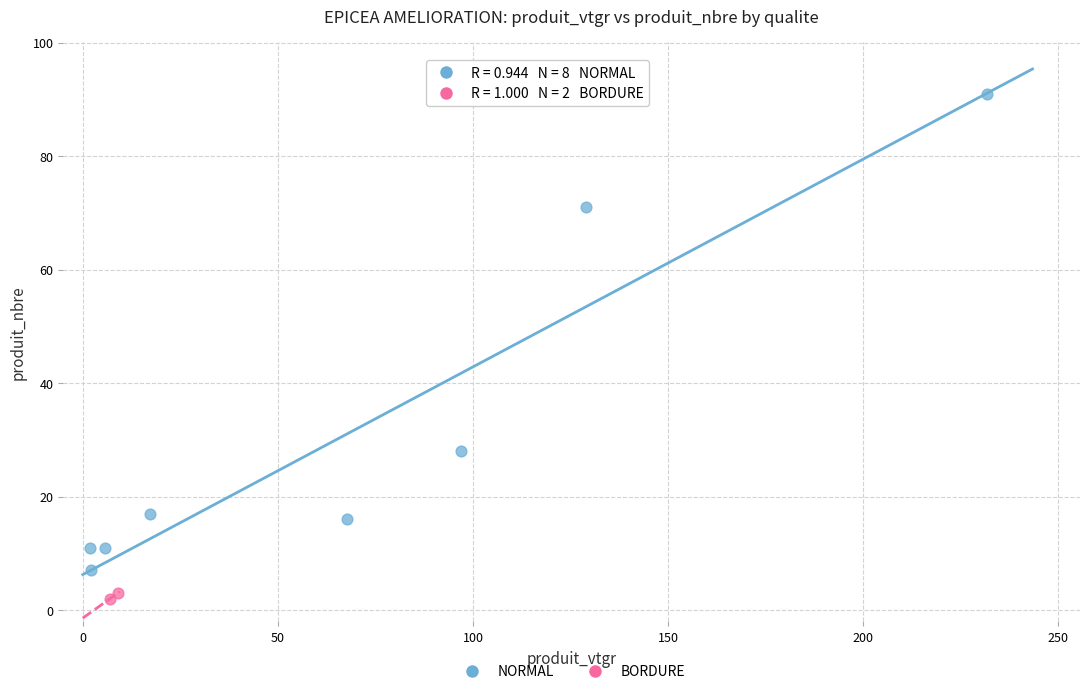

What are all the series names shown in the legend?

NORMAL, BORDURE